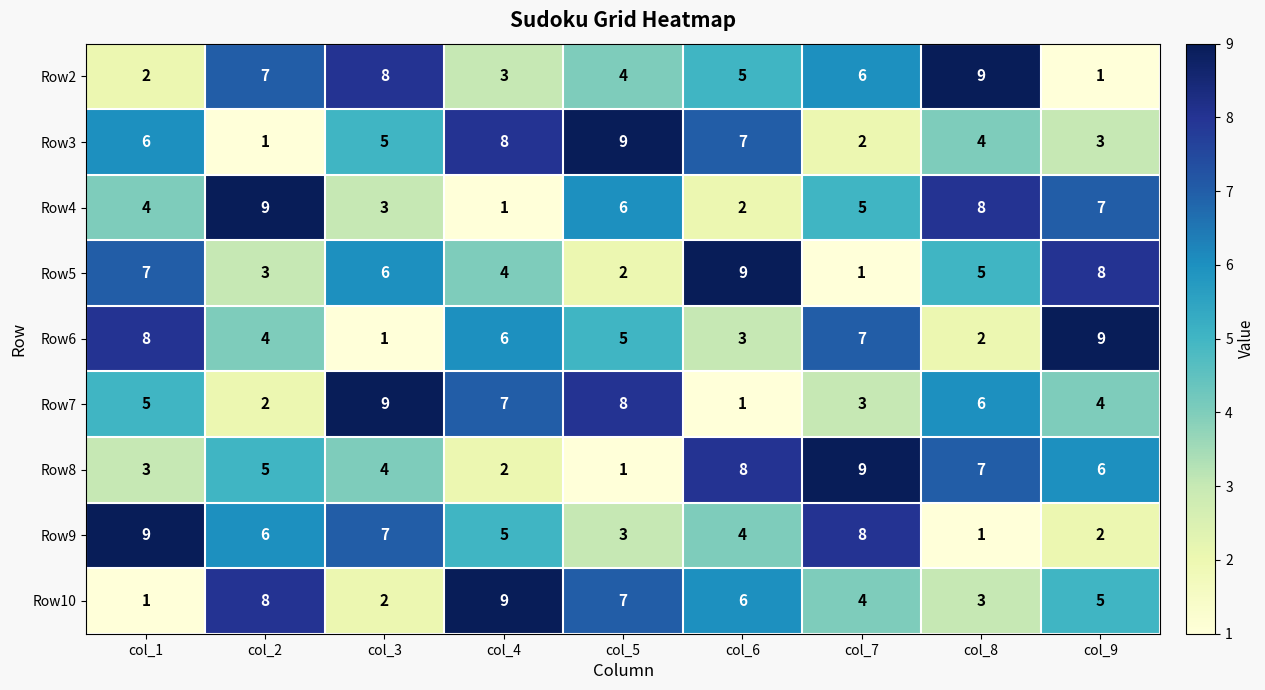

The Row7 series shows 13 at col_4. True or false?

False